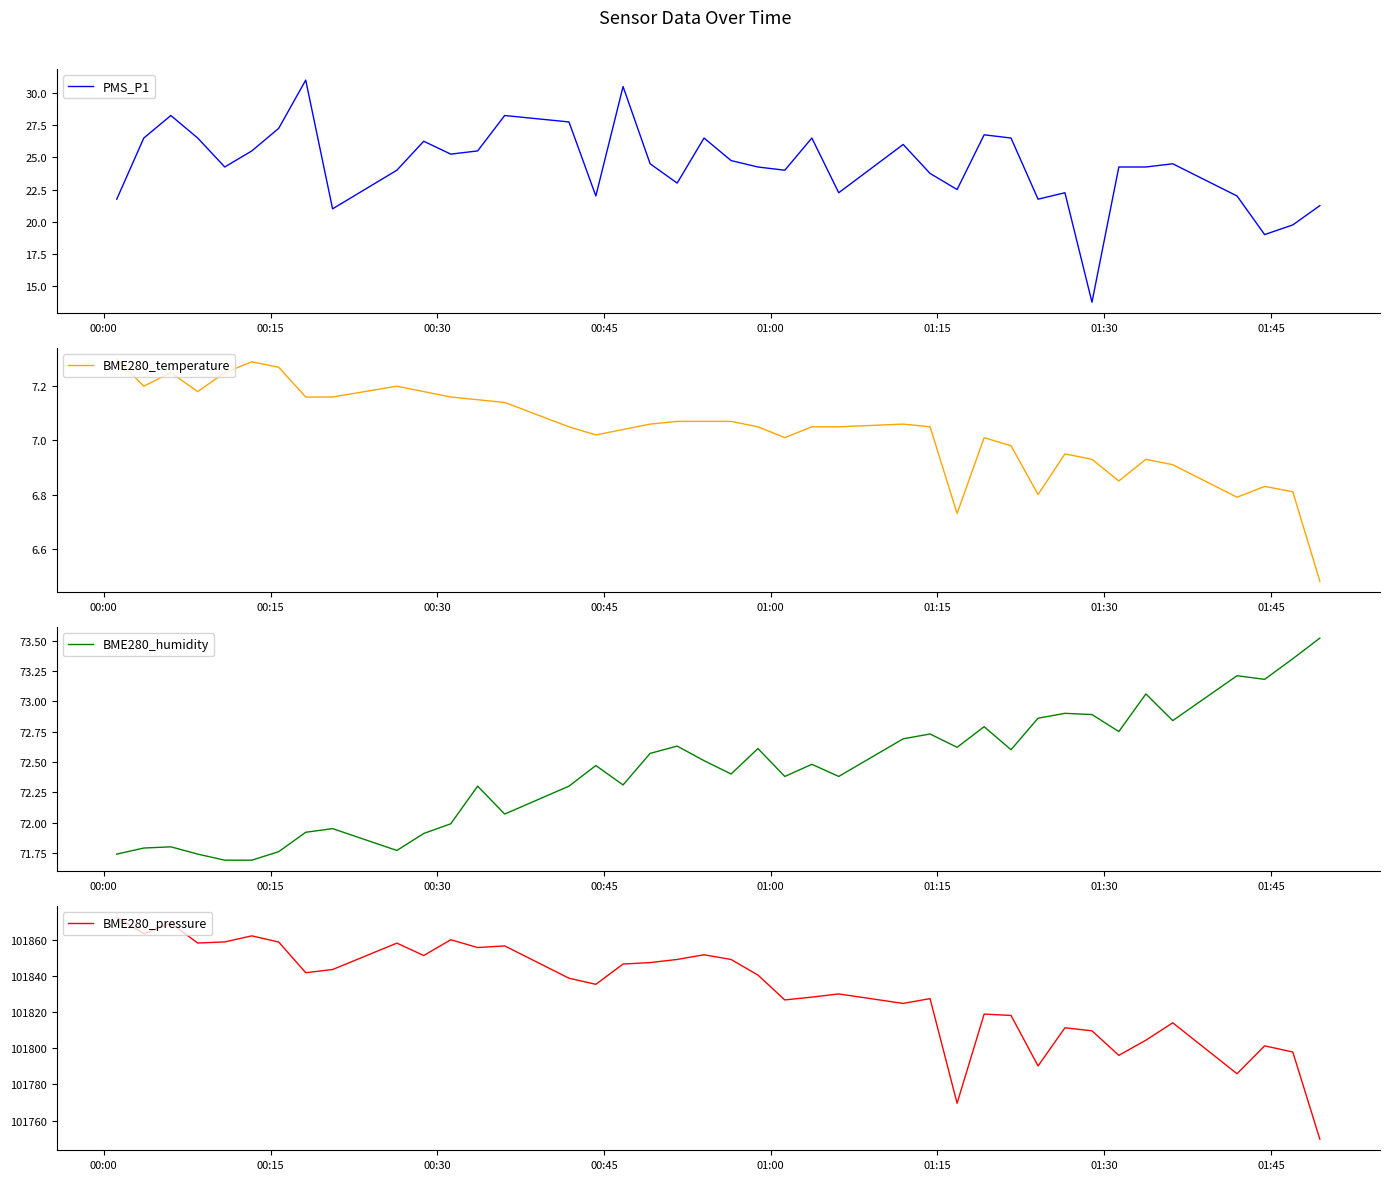

True or false: BME280_temperature has more than 1 interior local peaks.

True